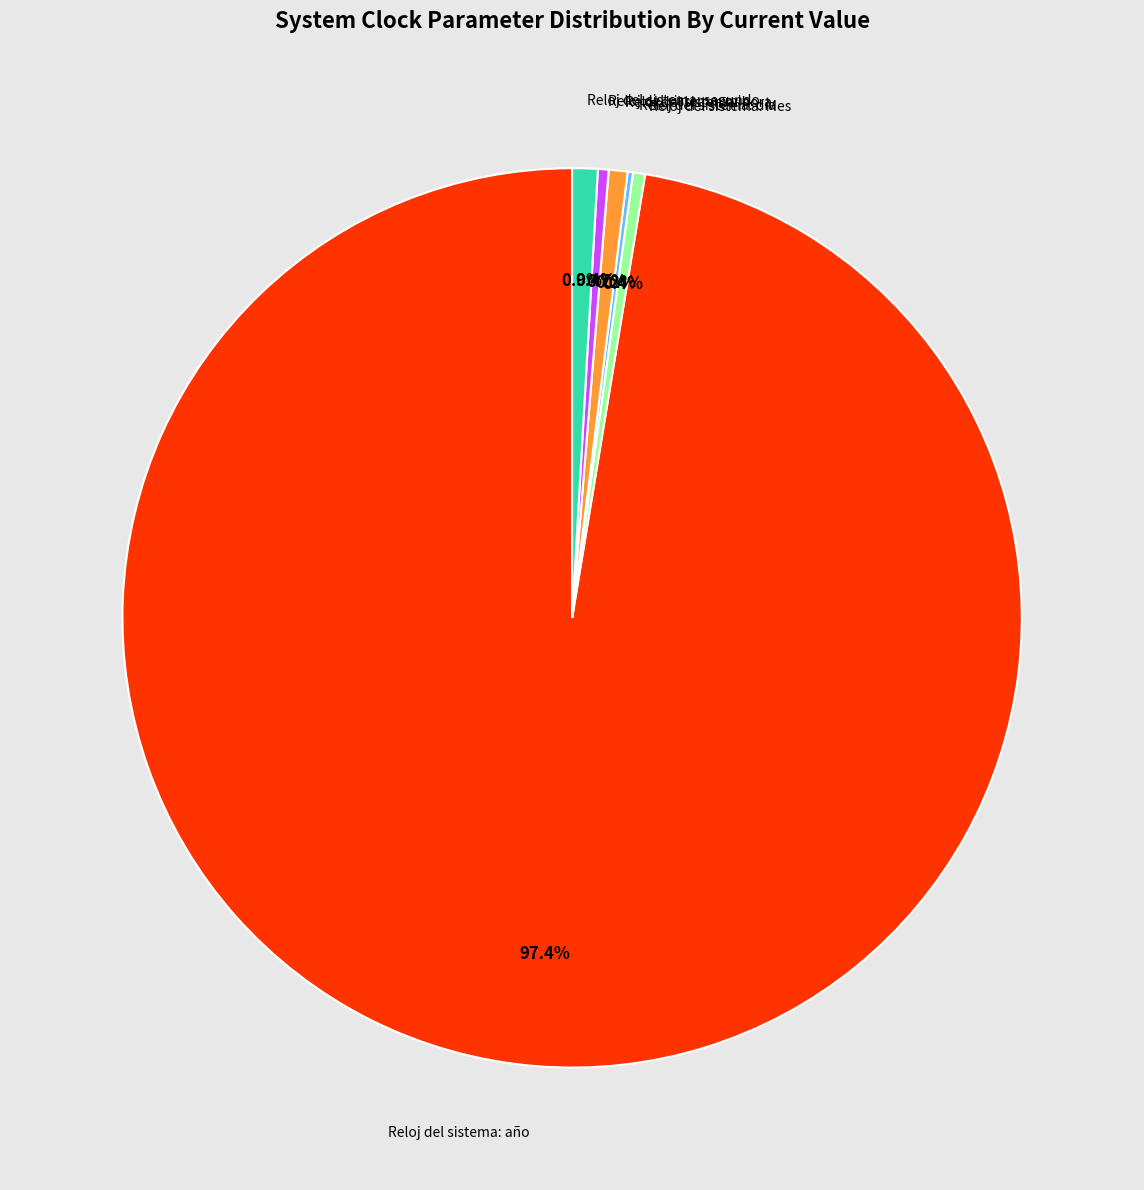

Is there any slice that represents more than half of the pie?

Yes